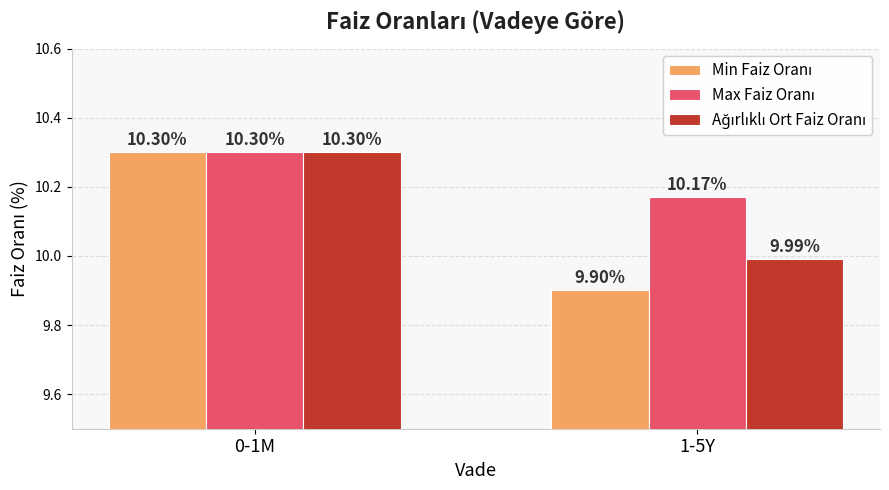

What is the total value across all series at 1-5Y?

30.1